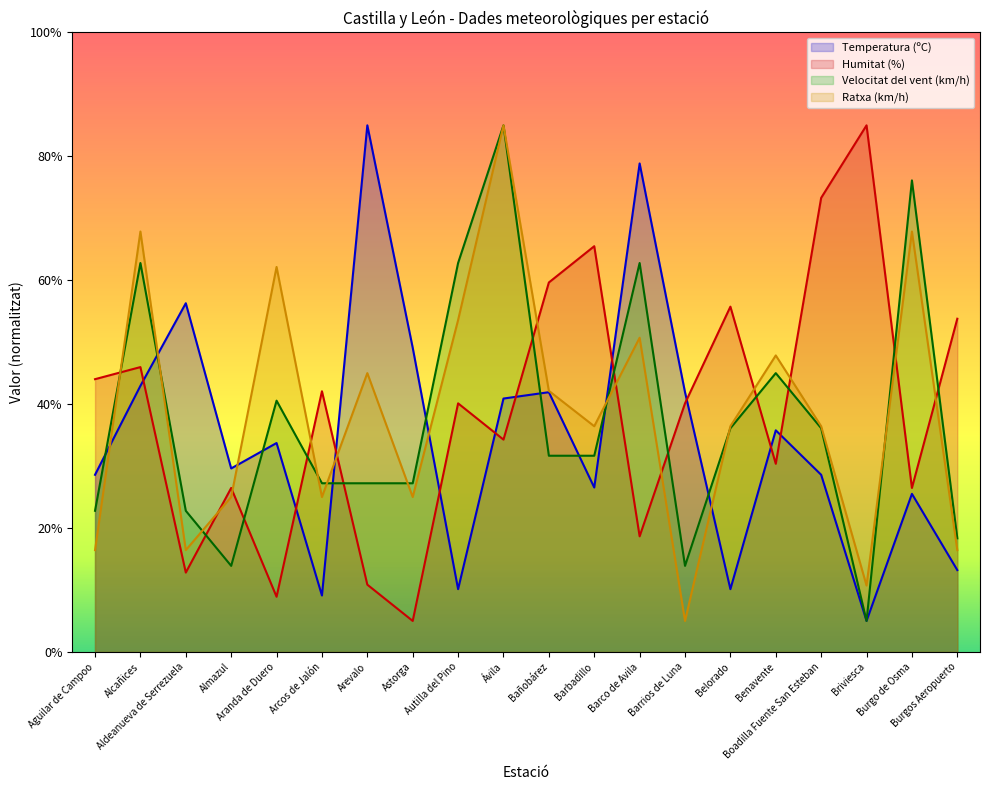

Between which two adjacent categories do Humitat (%) and Temperatura (ºC) first intersect?

Alcañices and Aldeanueva de Serrezuela